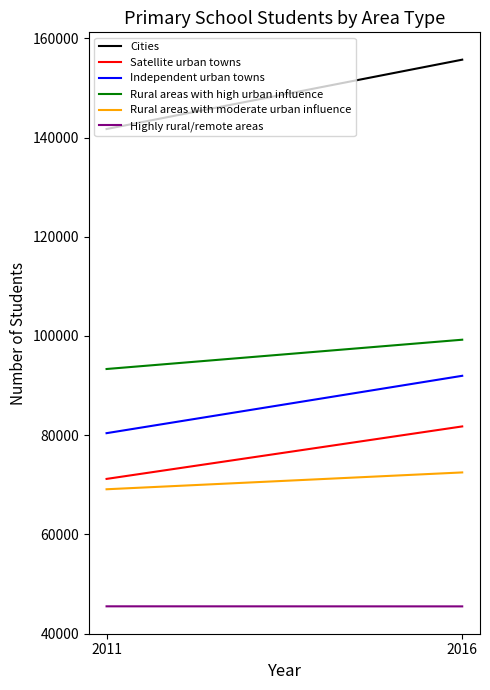

Which series has the largest range (max minus min)?

Cities